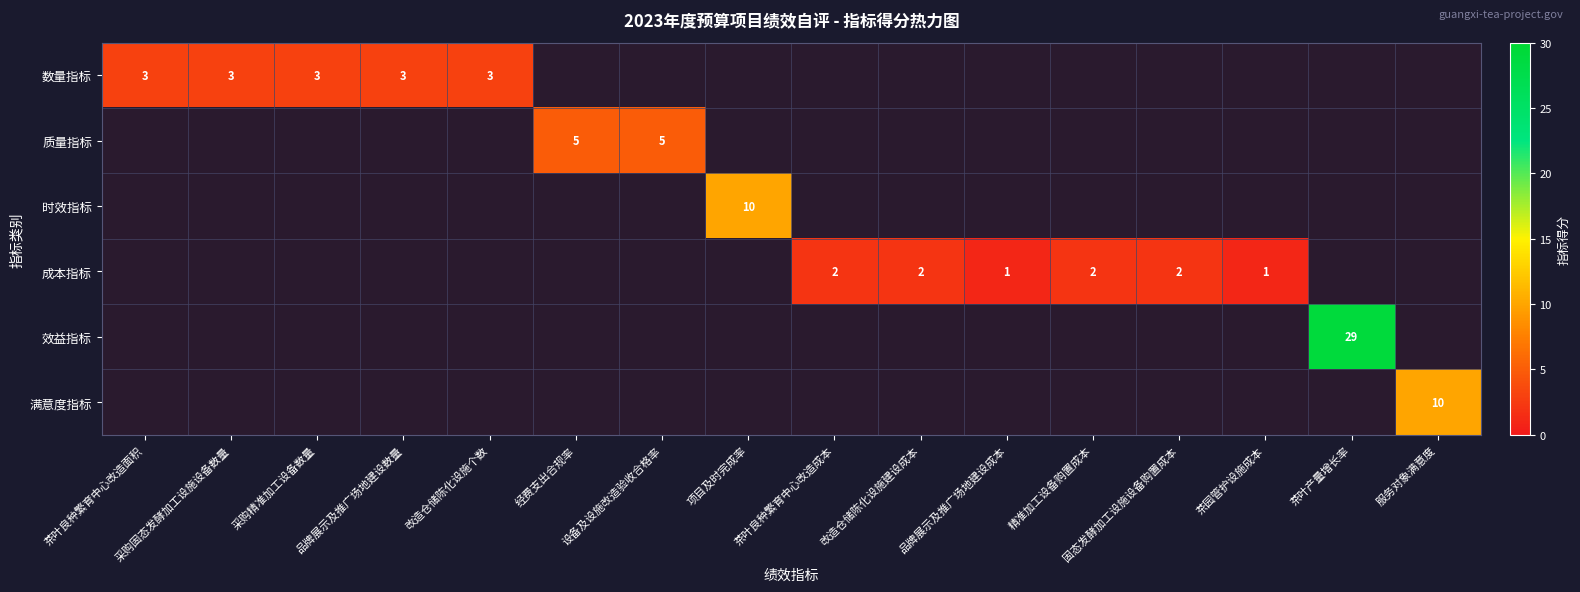

List the series in order of their peak value, lowest first.

成本指标, 数量指标, 质量指标, 时效指标, 满意度指标, 效益指标